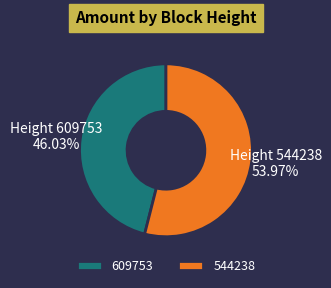

Rank the categories by value from highest to lowest.

544238, 609753